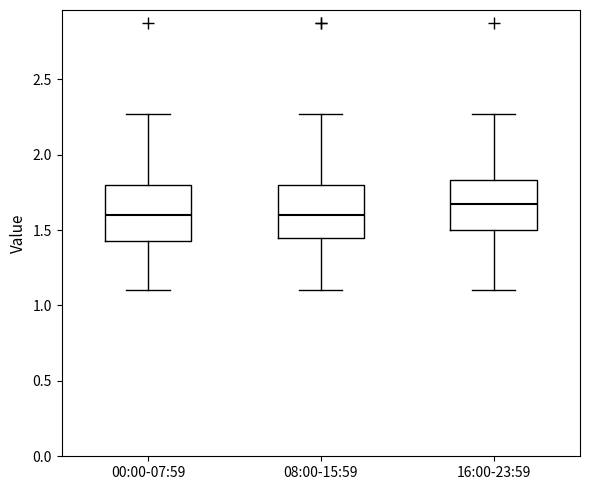

Which box's median line is the highest?

16:00-23:59